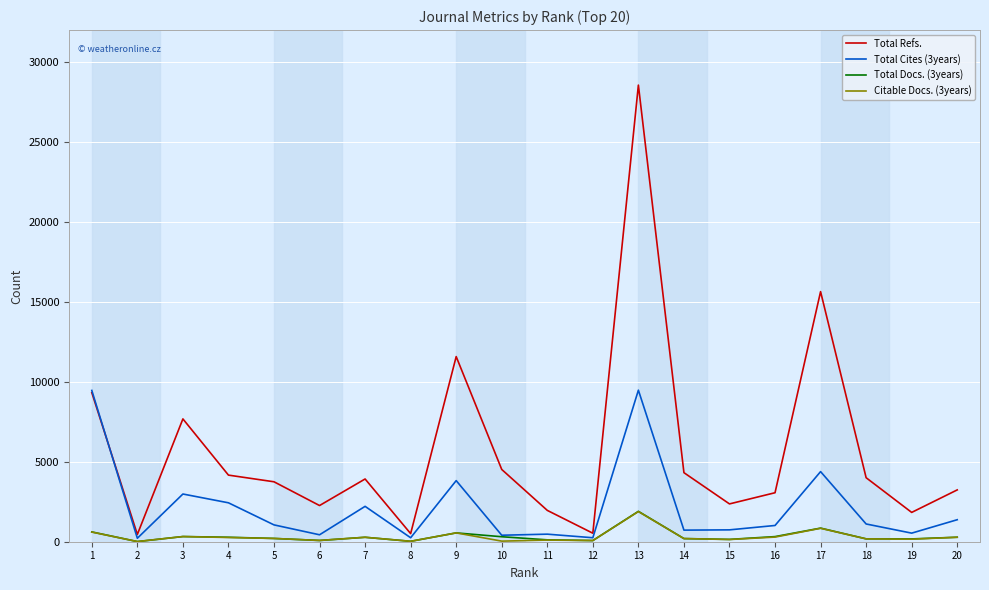

Where is Total Cites (3years) nearest to the value 4847?

17